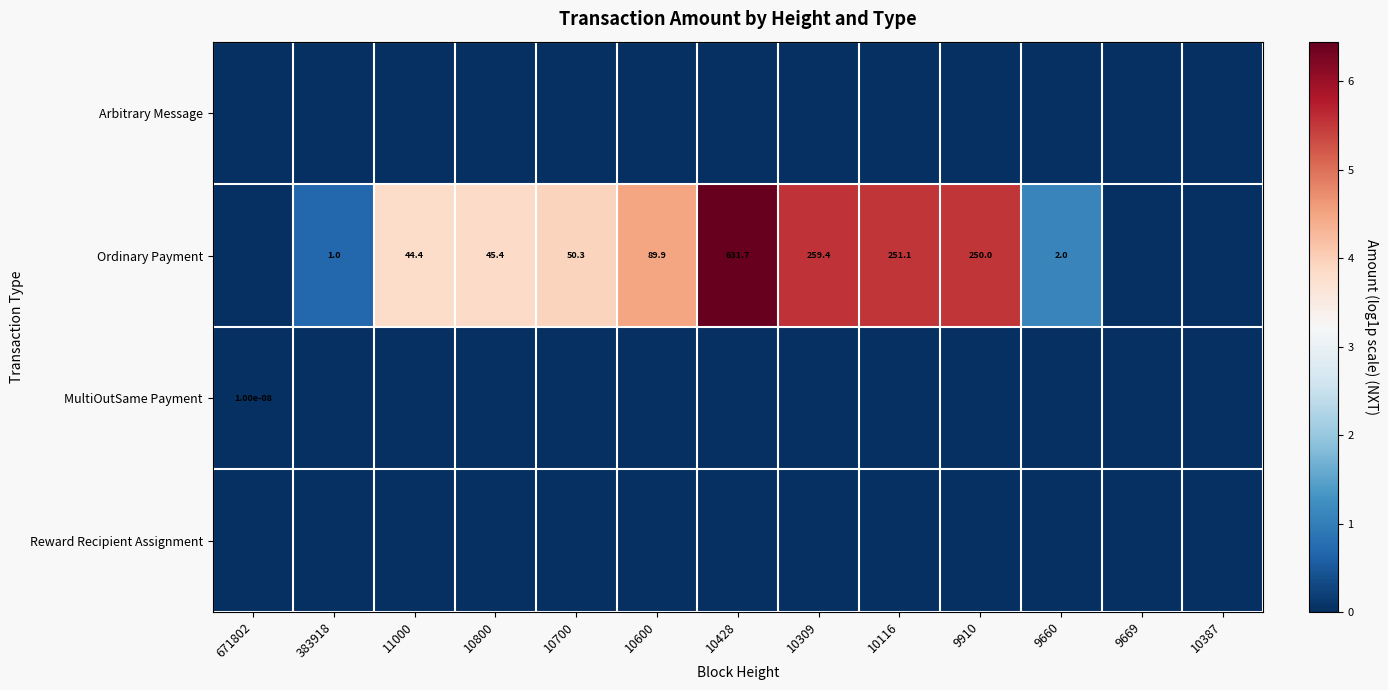

The Ordinary Payment series shows 967.2 at 10428. True or false?

False